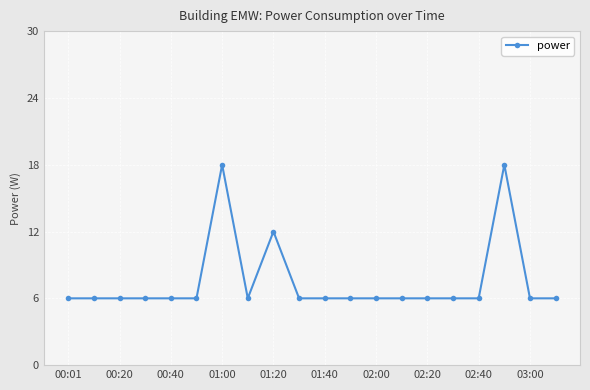

What is the difference between the maximum and minimum values?

12